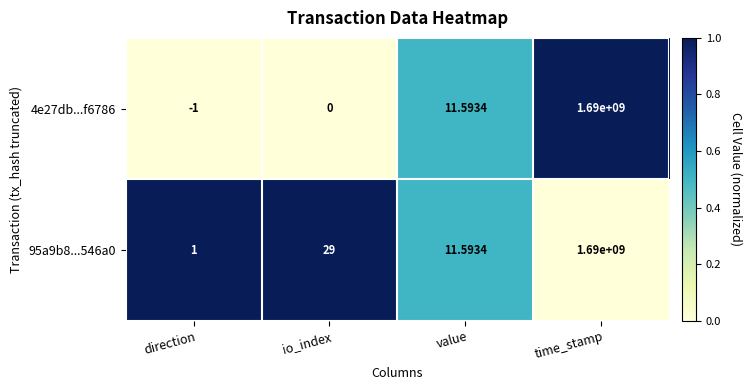

Is the value of 4e27db...f6786 at value greater than the value of 95a9b8...546a0 at direction?

Yes